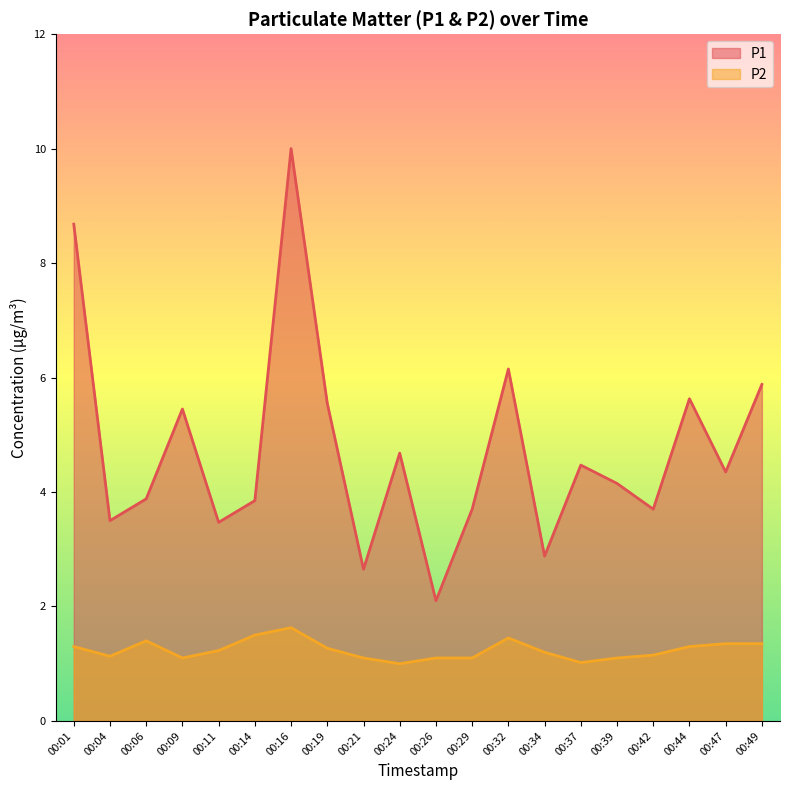

What is the minimum value shown in the chart?

1.0